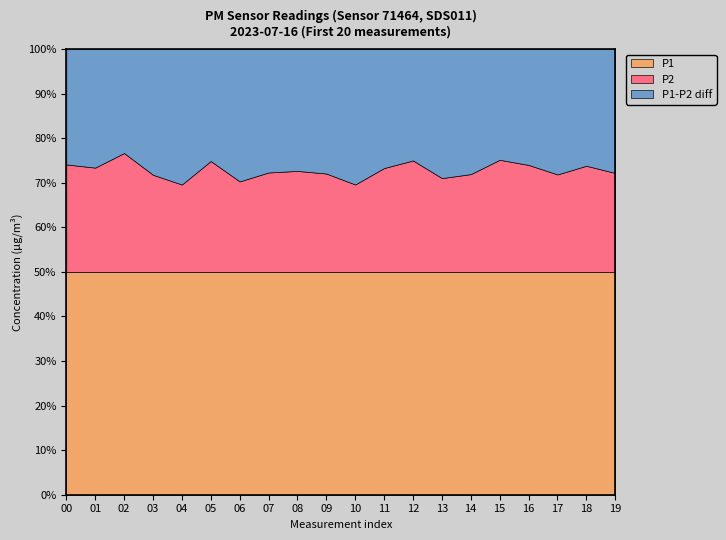

Does the chart display data point markers on the line(s)?

No